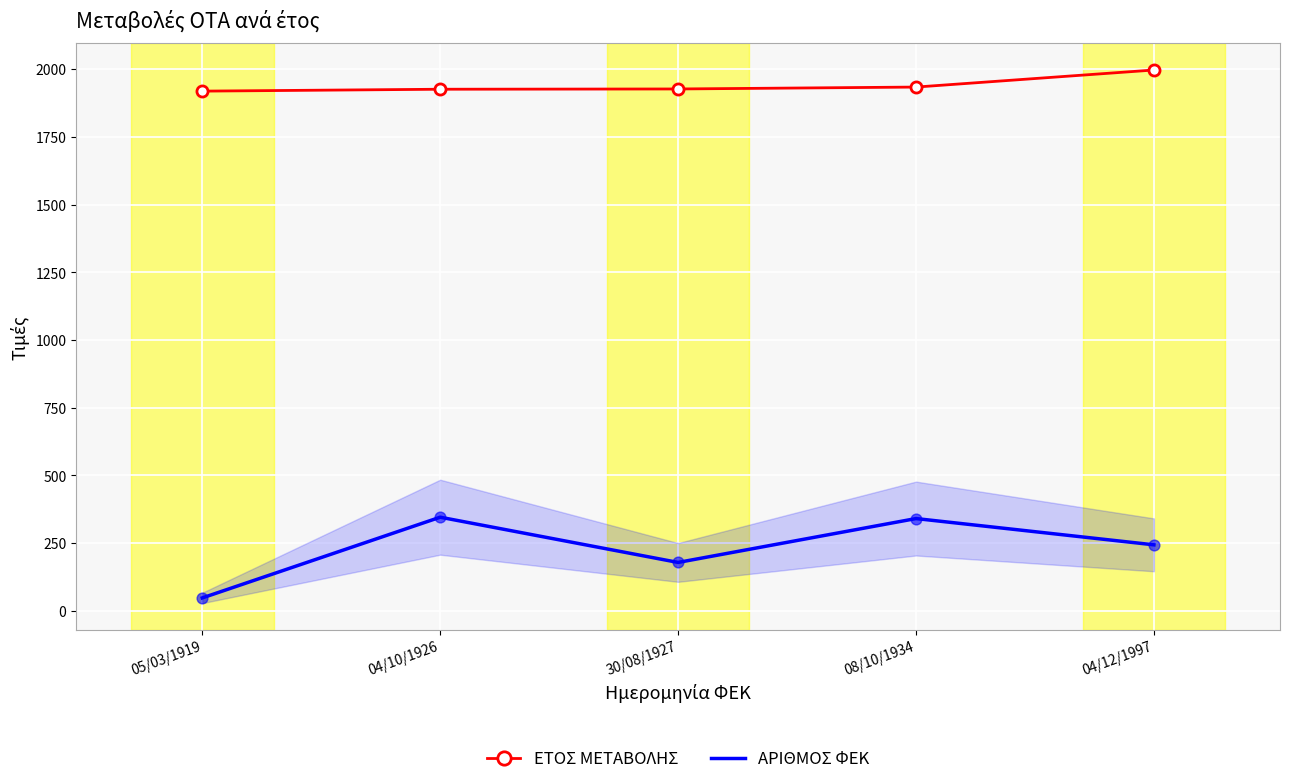

What is the total value across all series at 30/08/1927?

2106